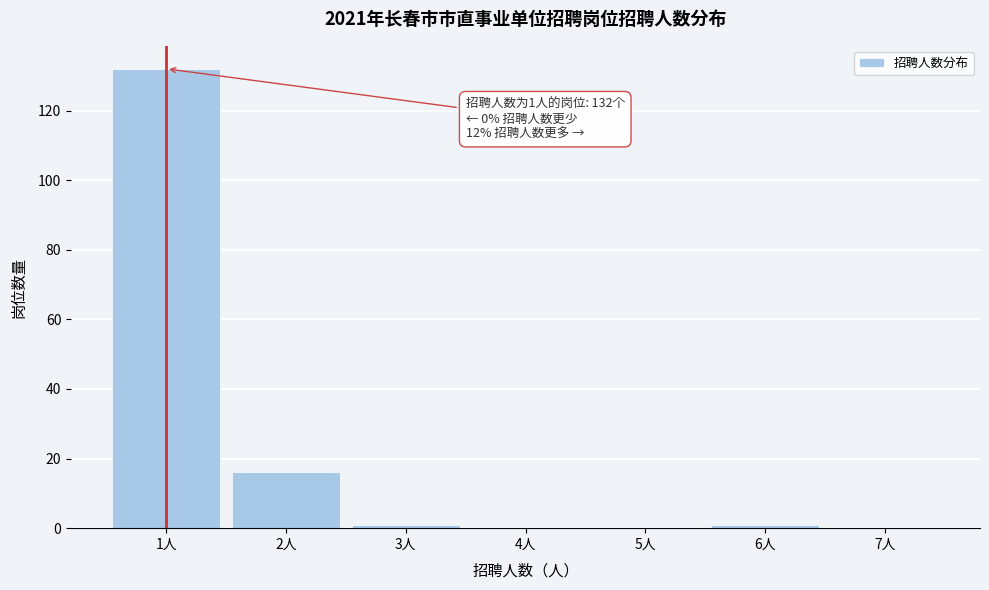

Reading left to right, transcribe all the data shown in this chart.

1人=132	2人=16	3人=1	4人=0	5人=0	6人=1	7人=0